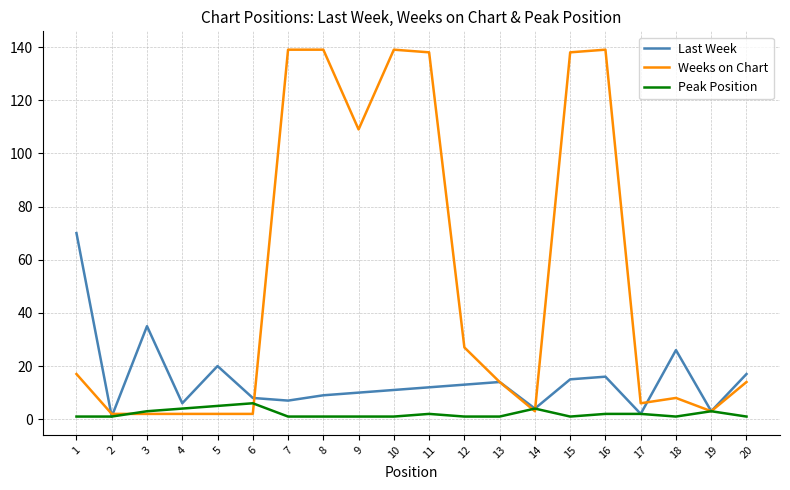

Which series has the widest spread of values?

Weeks on Chart